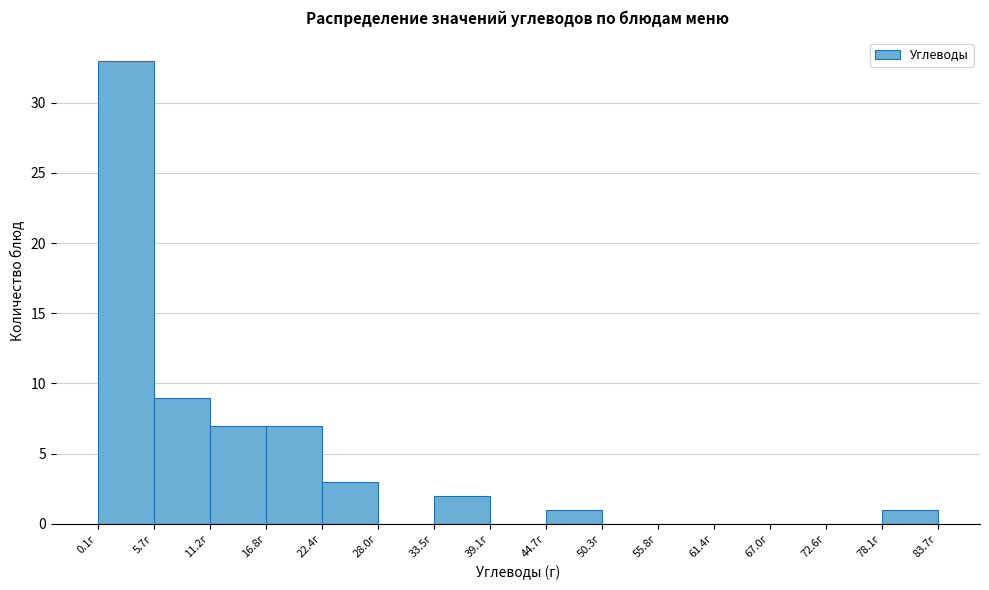

Which range on the x-axis has the tallest bar?

0 to 6